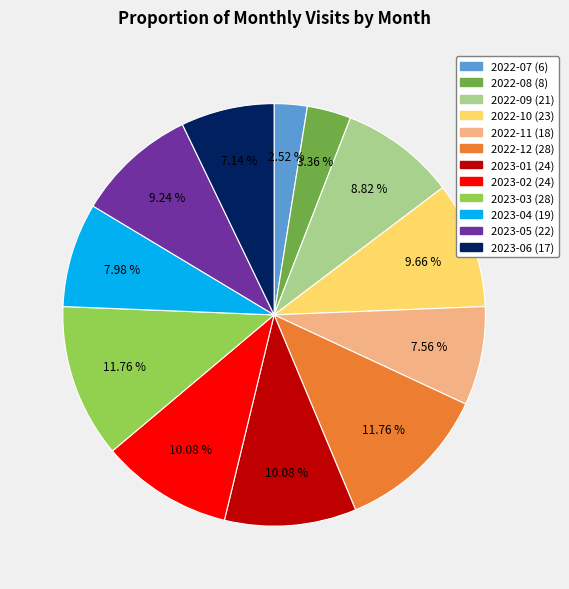

To the nearest percent, what percentage of the pie is 2023-02?

10%